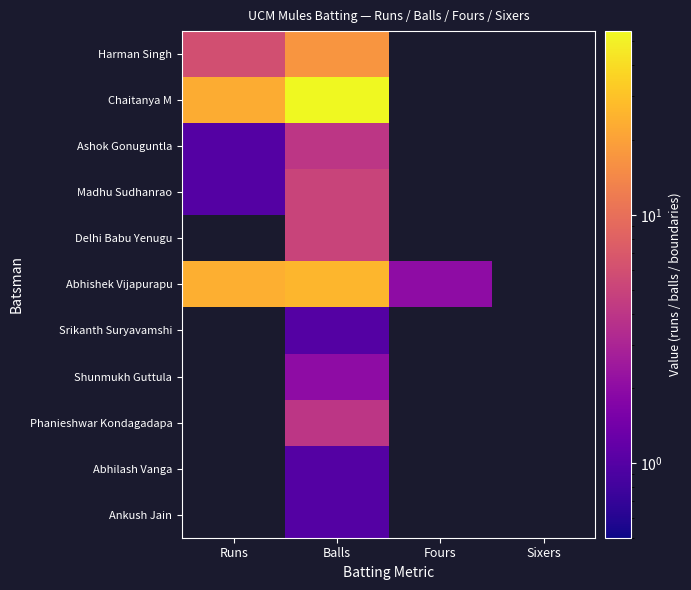

True or false: Abhishek Vijapurapu has a value of 13.3 at Runs.

False